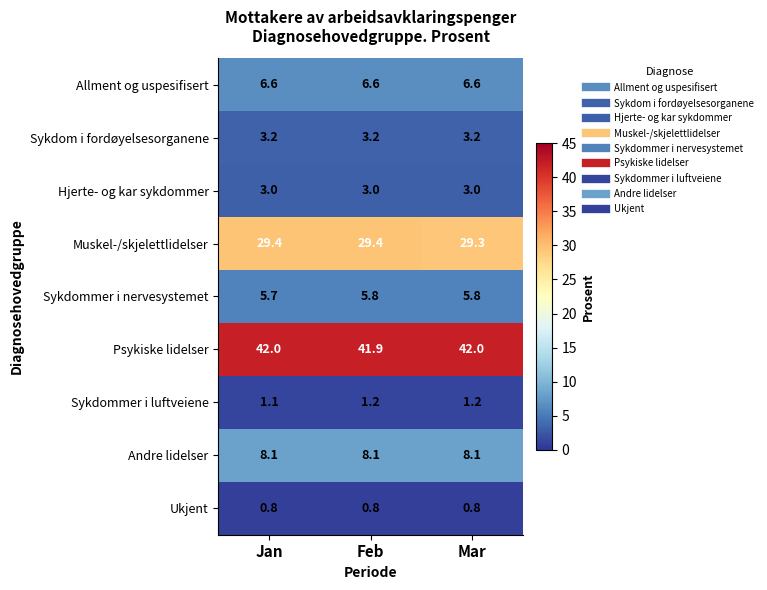

At how many categories does at least one series exceed 8?

3